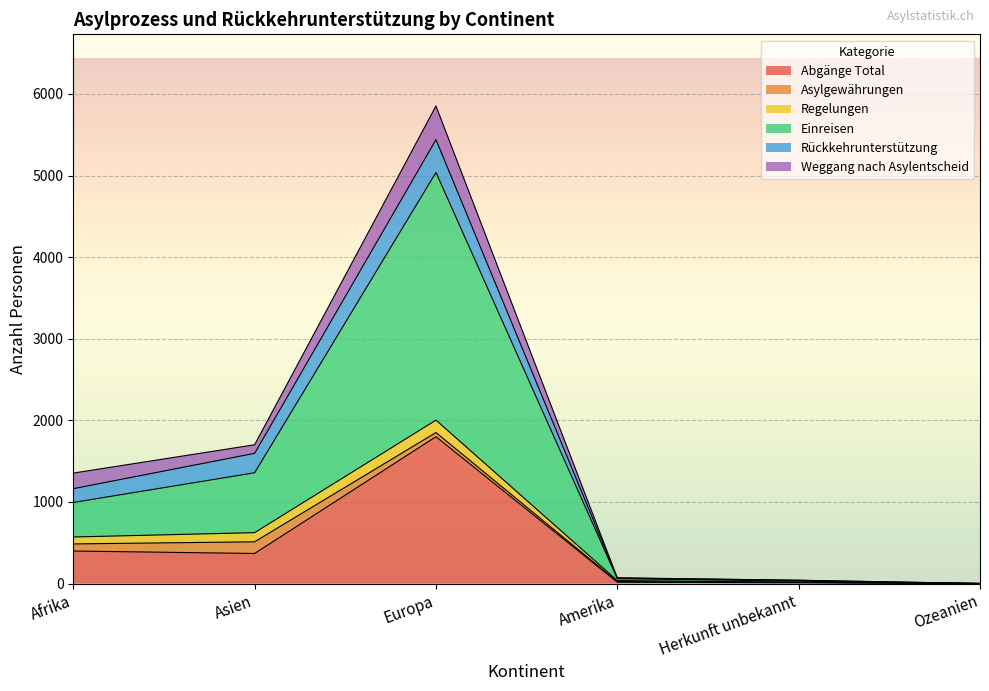

What is the difference between the maximum and minimum values in the Rückkehrunterstützung series?

402